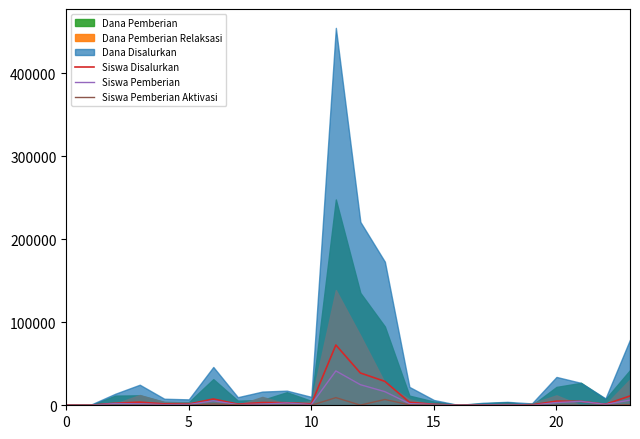

How many categories are shown in the chart?

24